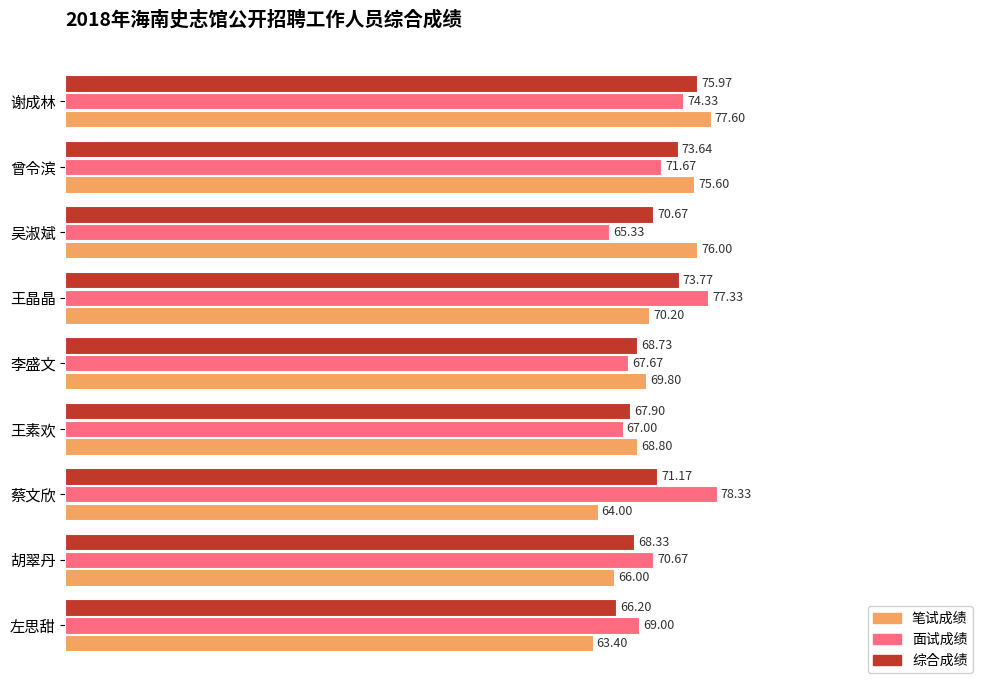

At how many categories does at least one series exceed 73?

5